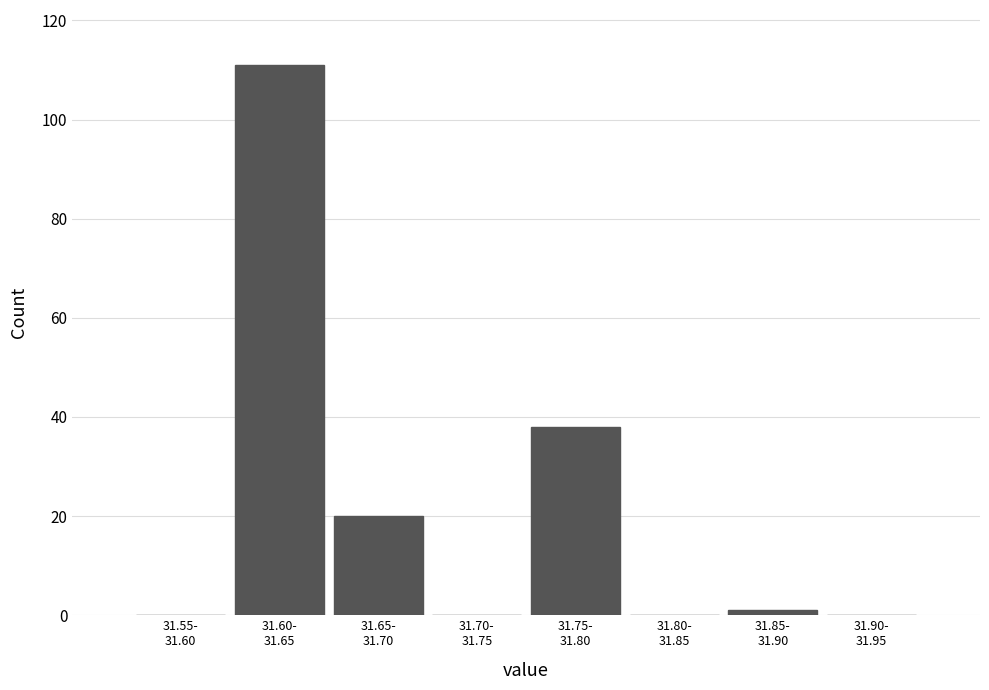

What is the greatest value displayed?

111